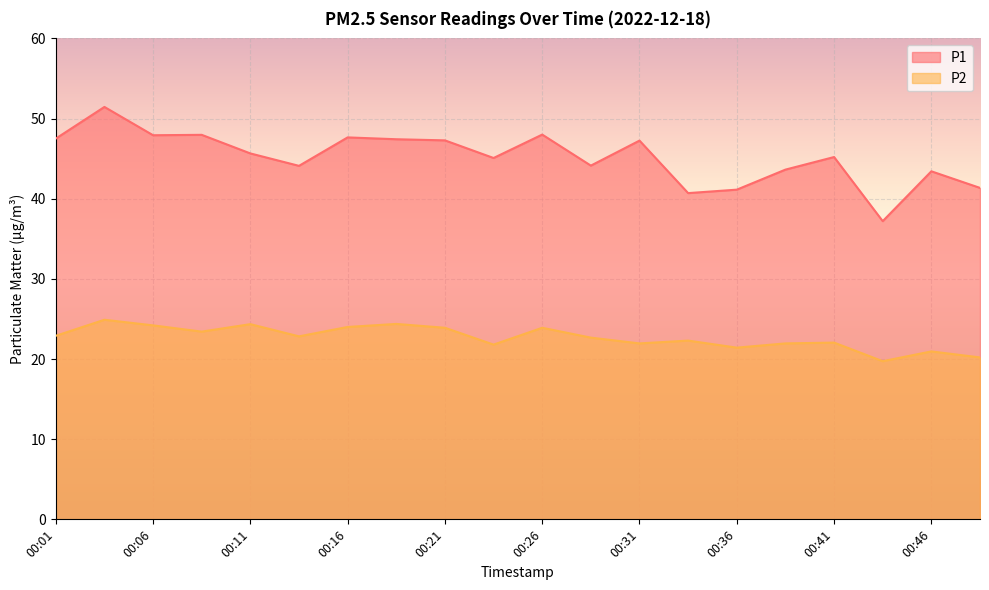

At 00:31, list the series in order from largest to smallest.

P1, P2